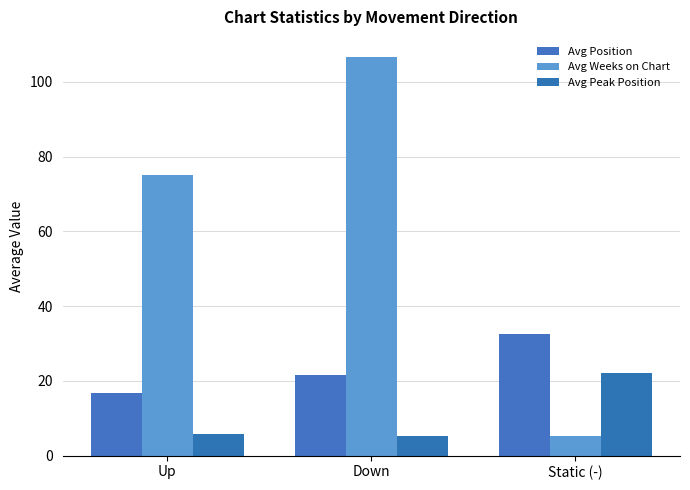

What is the sum of all Avg Peak Position values?

33.3